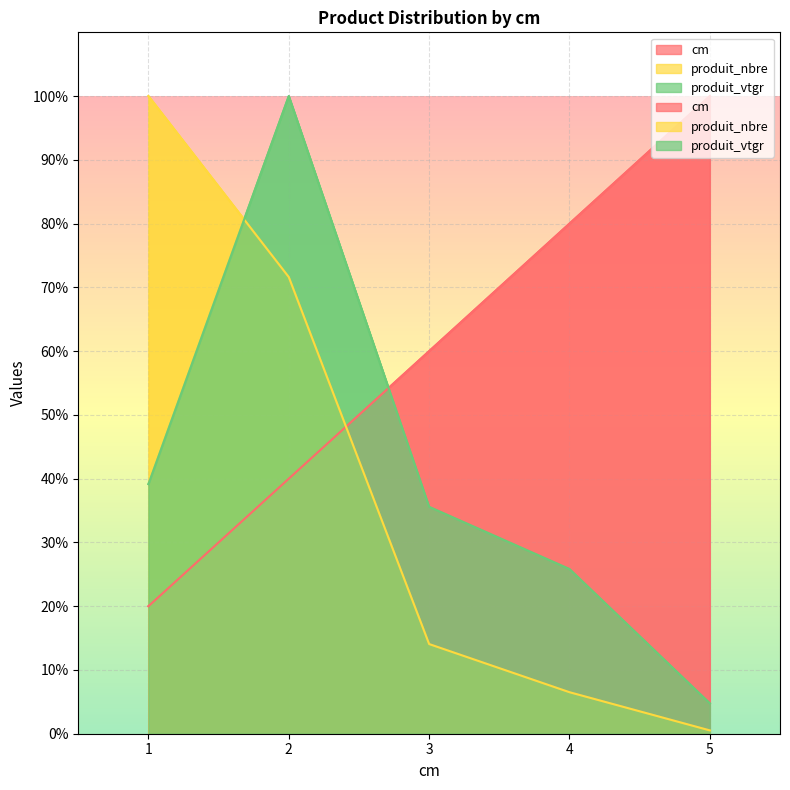

What are all the series names shown in the legend?

cm, produit_nbre, produit_vtgr